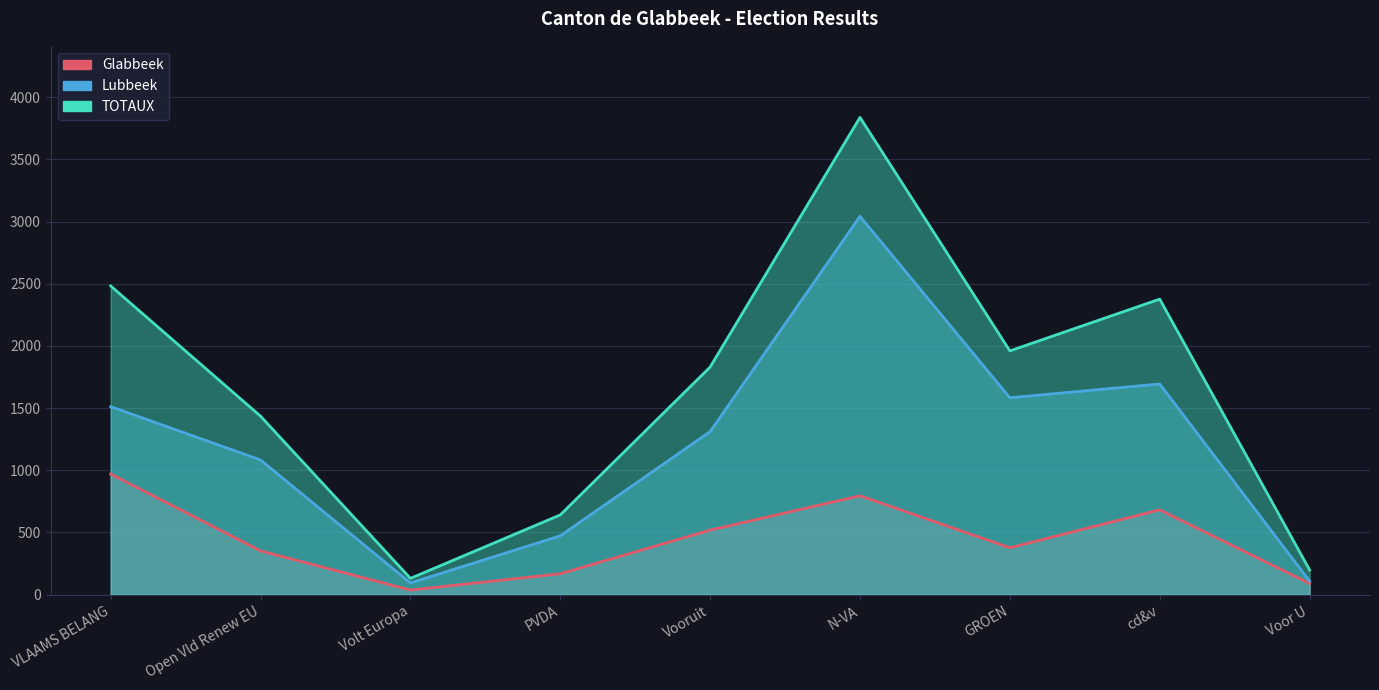

Reading left to right, extract all data points from this chart.

Glabbeek: VLAAMS BELANG=970	Open Vld Renew EU=352	Volt Europa=37	PVDA=168	Vooruit=519	N-VA=795	GROEN=377	cd&v=682	Voor U=90
Lubbeek: VLAAMS BELANG=1512	Open Vld Renew EU=1083	Volt Europa=94	PVDA=473	Vooruit=1311	N-VA=3042	GROEN=1583	cd&v=1694	Voor U=109
TOTAUX: VLAAMS BELANG=2482	Open Vld Renew EU=1435	Volt Europa=131	PVDA=641	Vooruit=1830	N-VA=3837	GROEN=1960	cd&v=2376	Voor U=199